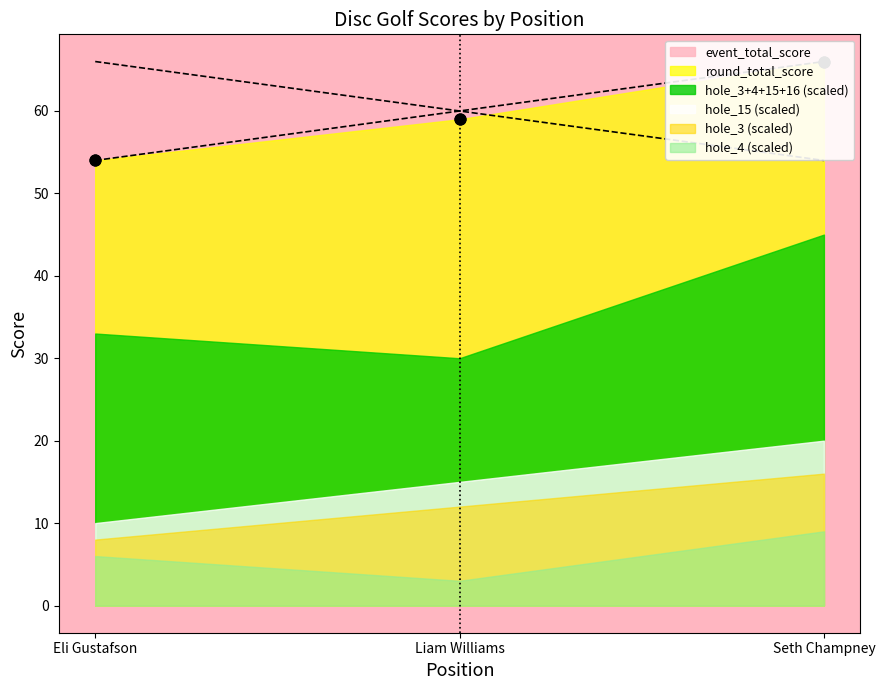

At how many categories does at least one series exceed 63?

1